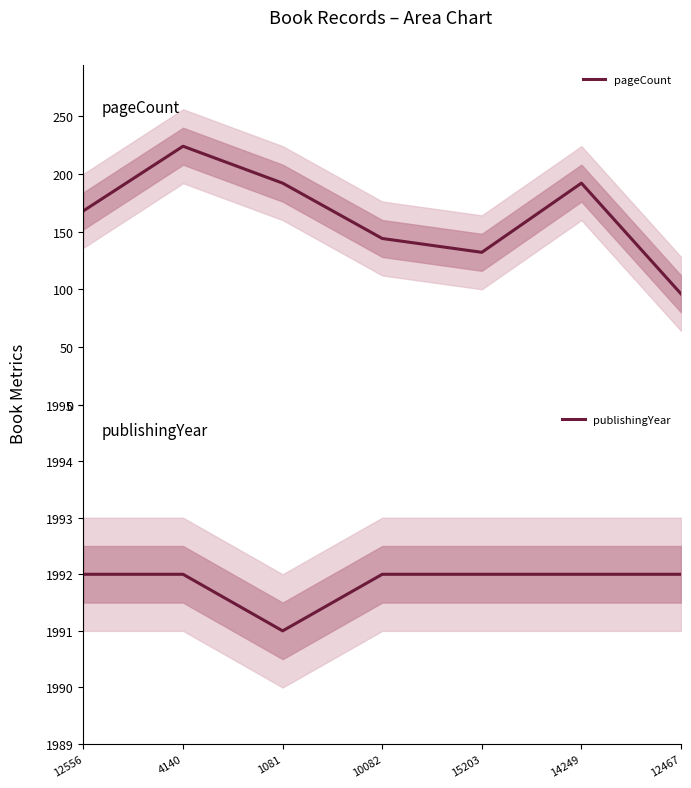

At which category is the sum across all series the highest?

4140